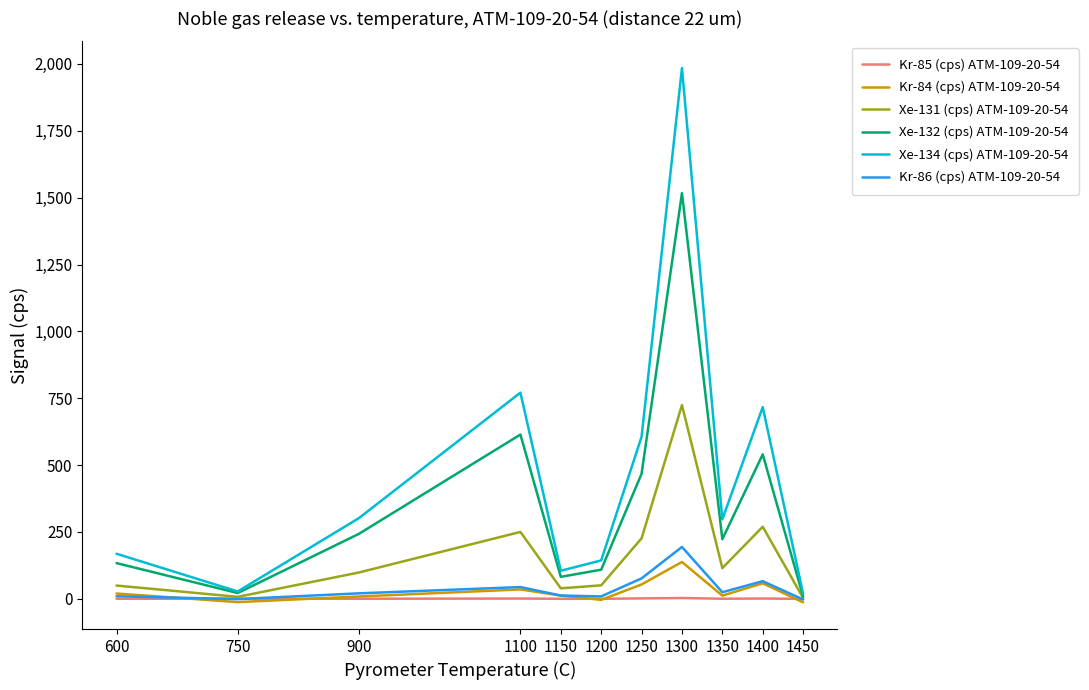

Which series changed the most between 600 and 1250?

Xe-134 (cps) ATM-109-20-54